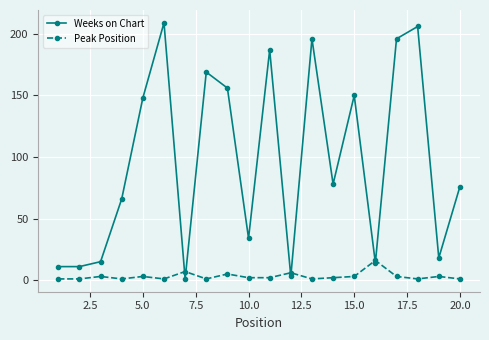

Which series has the widest spread of values?

Weeks on Chart